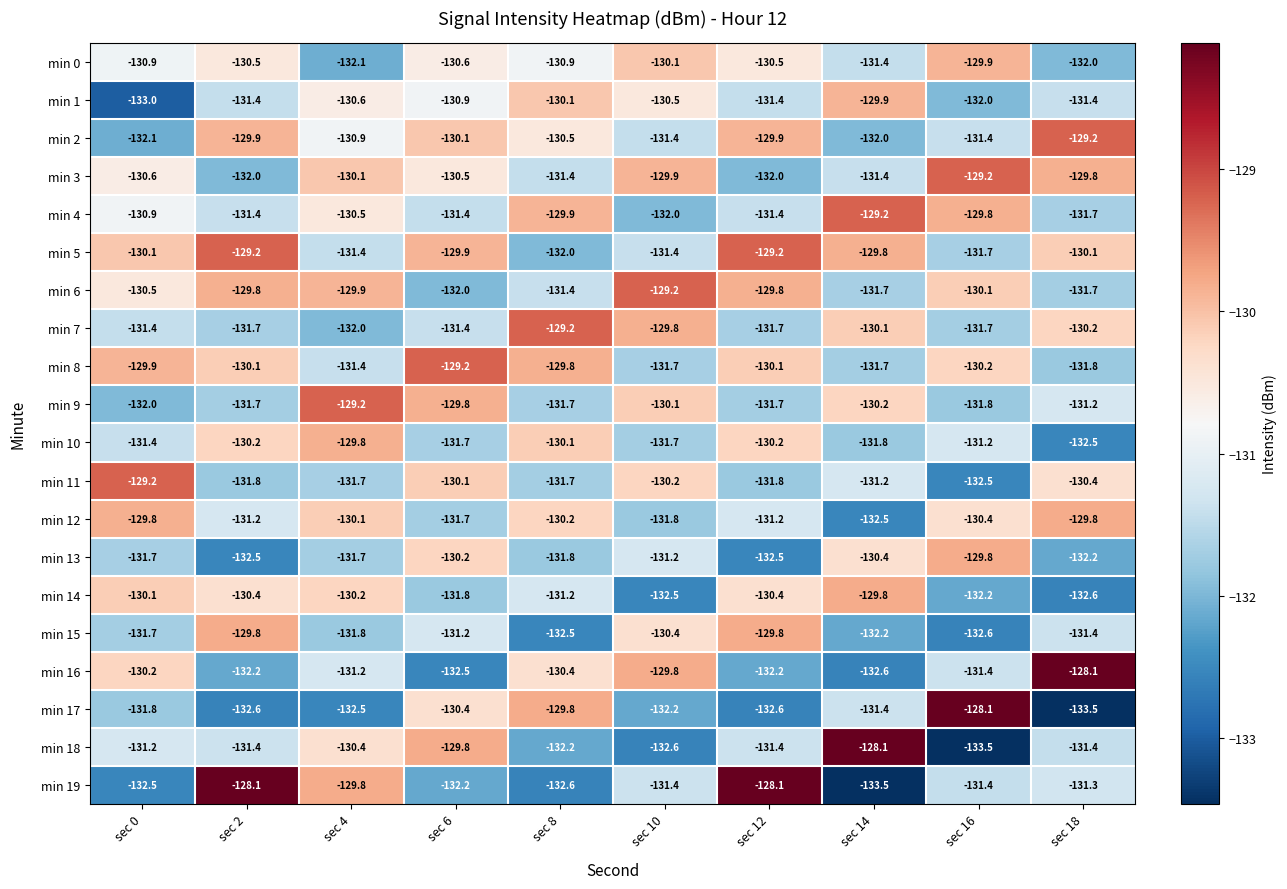

What is the spread (max minus min) of values at sec 4?

3.3